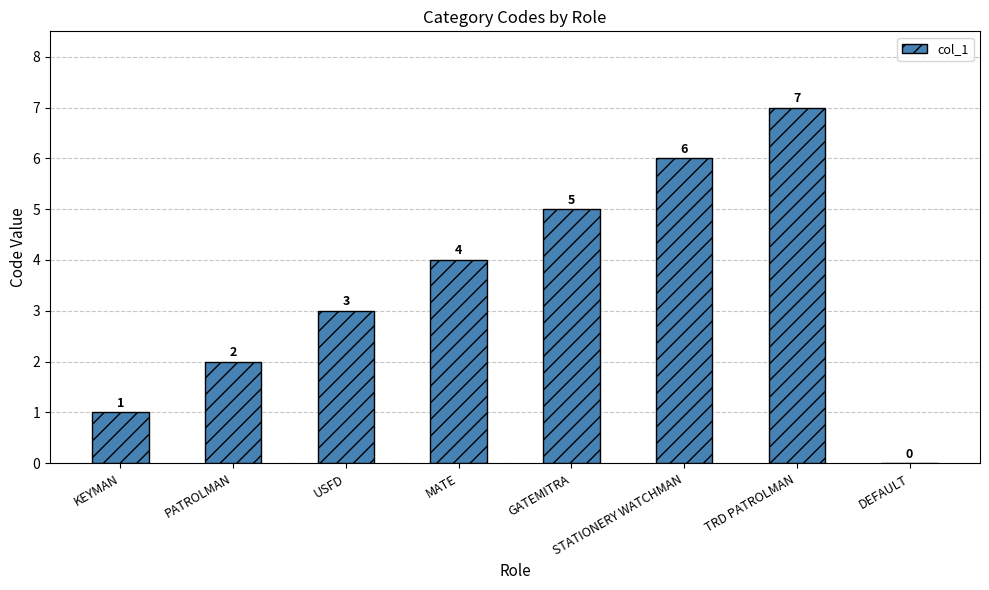

Where is the data nearest to the value 3?

USFD